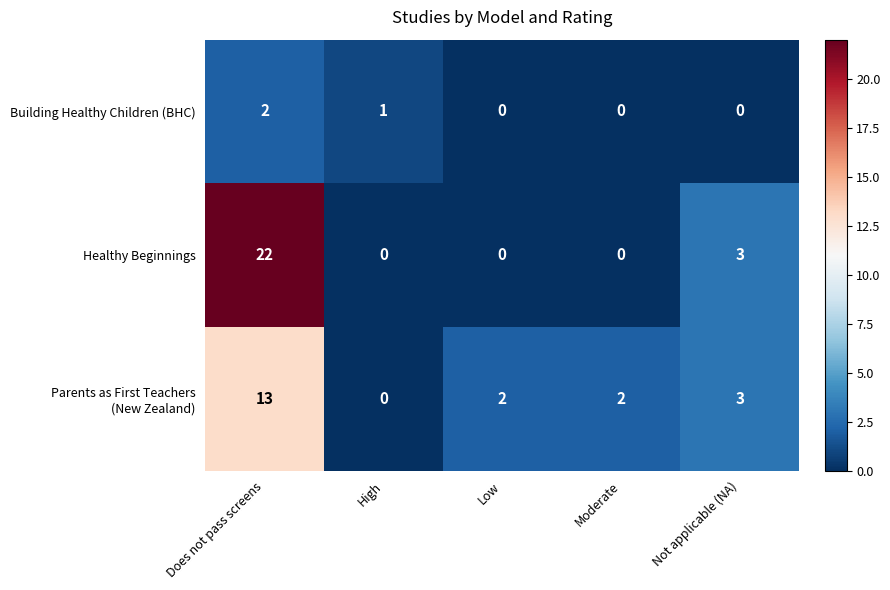

Which series has the widest spread of values?

Healthy Beginnings